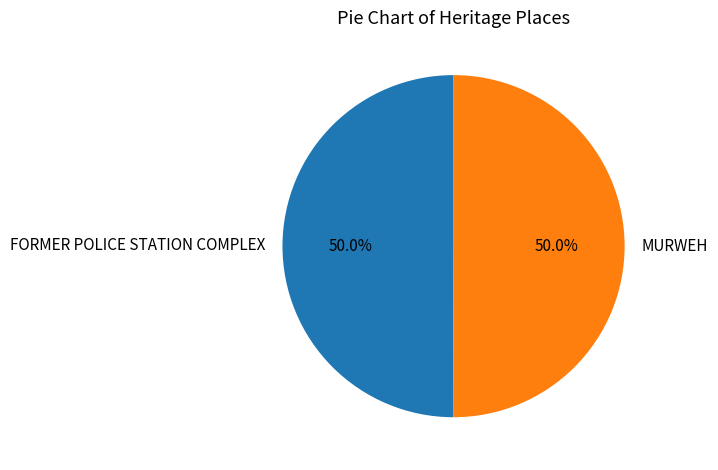

What portion of the pie excludes FORMER POLICE STATION COMPLEX?

50.0%